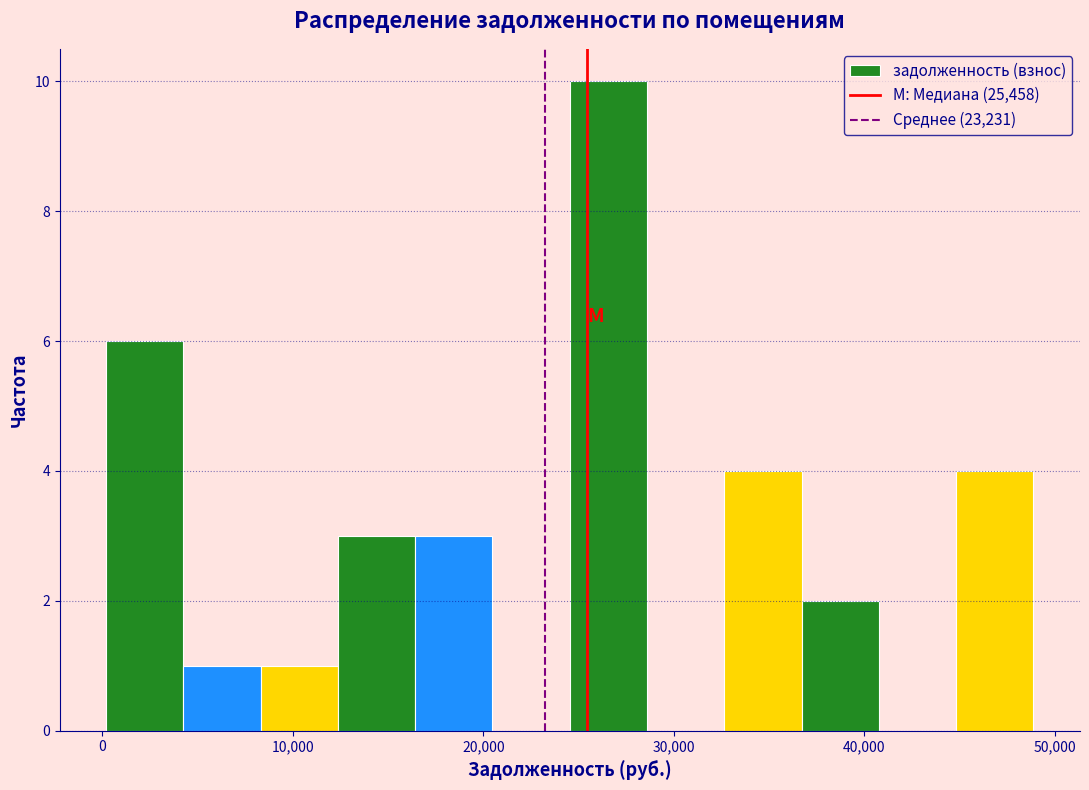

Reading left to right, transcribe this chart: for each bar, give the range it covers on the x-axis and its height. Neither the bar edges nor the heights are printed on the chart, so give them approximately, as read against the axes.

0 to 4000: 6
4000 to 8000: 1
8000 to 12000: 1
12000 to 16000: 3
16000 to 20000: 3
20000 to 25000: 0
25000 to 29000: 10
29000 to 33000: 0
33000 to 37000: 4
37000 to 41000: 2
41000 to 45000: 0
45000 to 49000: 4